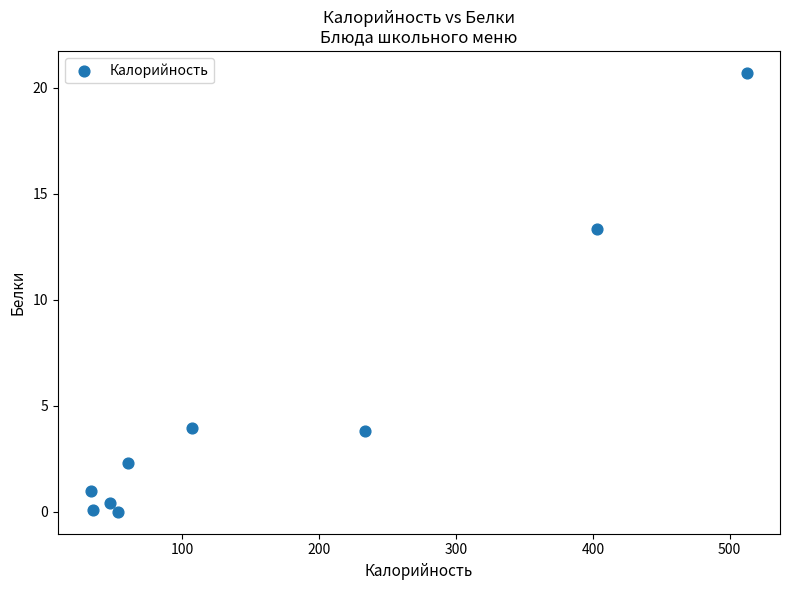

What Y value in the scatter plot is closest to 10?

13.4